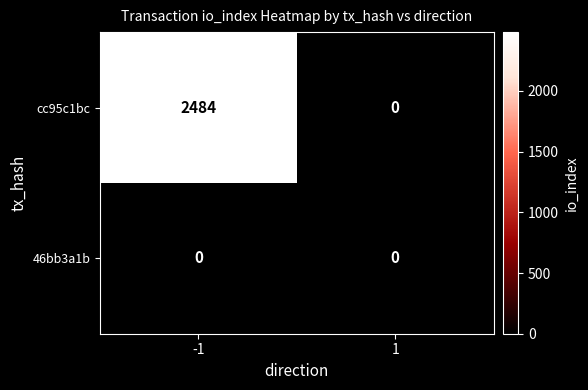

What is the total value across all series at -1?

2484